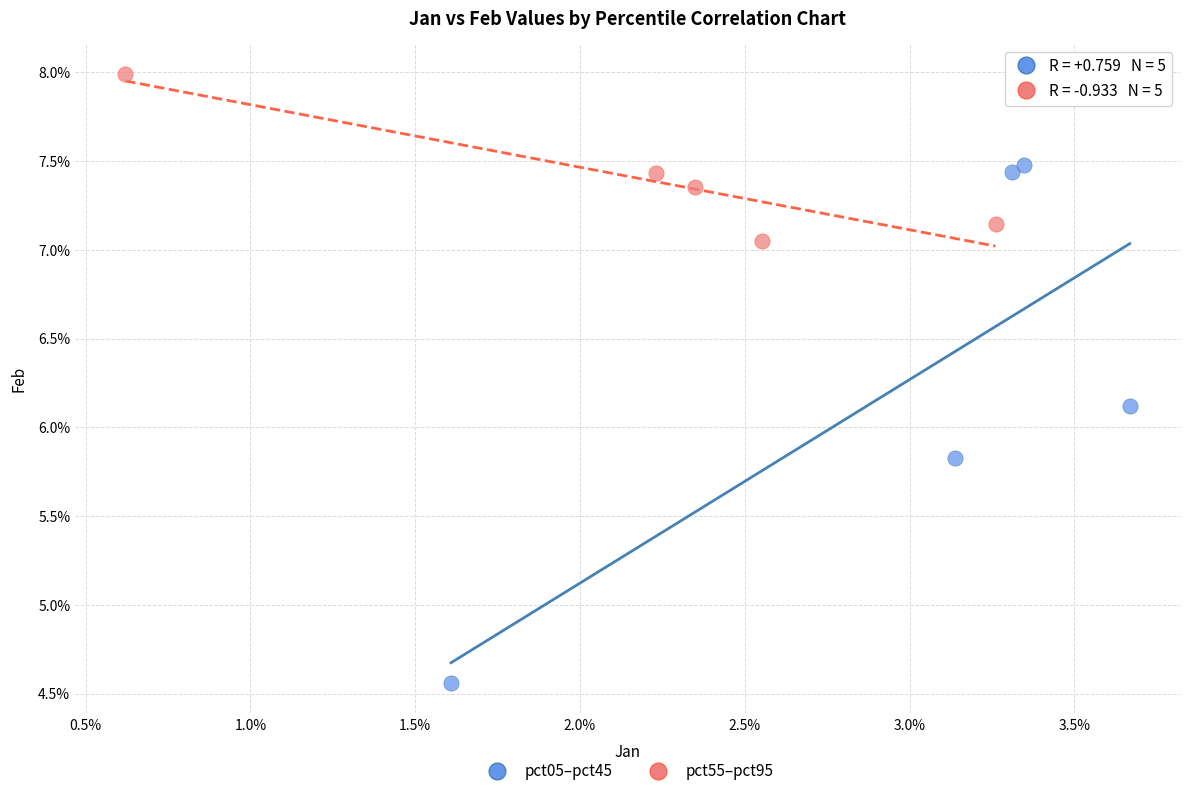

What are all the series names shown in the legend?

pct05–pct45, pct55–pct95